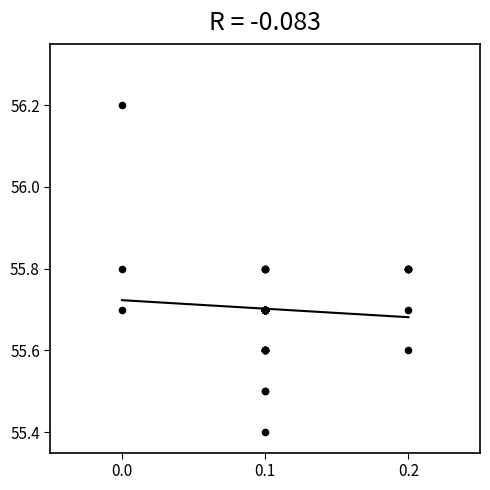

What Y value in the scatter plot is closest to 55?

55.4